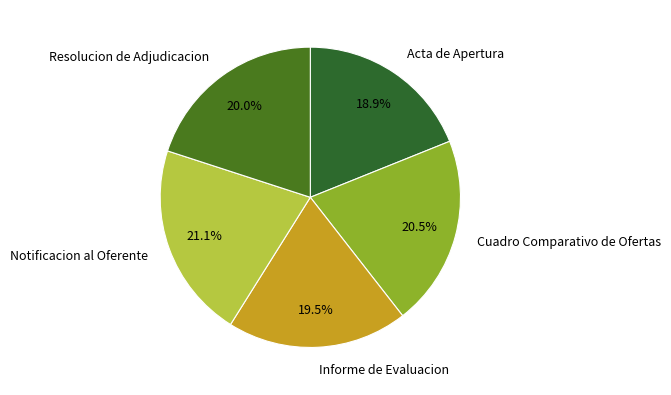

What is the largest slice in the pie chart?

Notificacion al Oferente